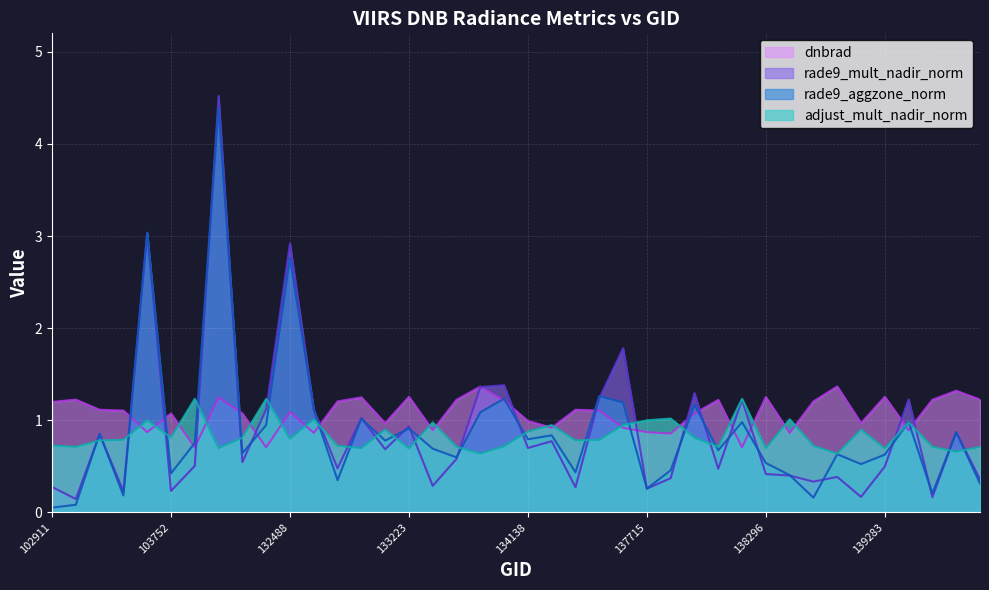

Reading left to right, transcribe all the data shown in this chart.

rade9_mult_nadir_norm: 102911=0.3	103031=0.1	103278=0.8	103396=0.2	103515=3.0	103752=0.2	103868=0.5	104346=4.5	132123=0.5	132296=1.1	132488=2.9	132669=1.1	132847=0.5	133027=1.0	133209=0.7	133223=0.9	133392=0.3	133404=0.6	133957=1.4	134124=1.4	134138=0.7	134308=0.8	134322=0.3	134505=1.2	137322=1.8	137715=0.3	137903=0.4	138092=1.3	138105=0.5	138282=1.2	138296=0.4	138688=0.4	138881=0.3	139094=0.4	139269=0.2	139283=0.5	139462=1.2	139475=0.2	139672=0.9	140059=0.4
rade9_aggzone_norm: 102911=0.1	103031=0.1	103278=0.9	103396=0.2	103515=3.0	103752=0.4	103868=0.8	104346=4.4	132123=0.6	132296=0.9	132488=2.8	132669=1.1	132847=0.3	133027=1.0	133209=0.8	133223=0.9	133392=0.7	133404=0.6	133957=1.1	134124=1.2	134138=0.8	134308=0.8	134322=0.4	134505=1.3	137322=1.2	137715=0.3	137903=0.5	138092=1.2	138105=0.7	138282=1.0	138296=0.5	138688=0.4	138881=0.2	139094=0.6	139269=0.5	139283=0.6	139462=1.0	139475=0.2	139672=0.9	140059=0.3
dnbrad: 102911=1.2	103031=1.2	103278=1.1	103396=1.1	103515=0.9	103752=1.1	103868=0.7	104346=1.2	132123=1.1	132296=0.7	132488=1.1	132669=0.9	132847=1.2	133027=1.2	133209=1.0	133223=1.3	133392=0.9	133404=1.2	133957=1.4	134124=1.2	134138=1.0	134308=0.9	134322=1.1	134505=1.1	137322=0.9	137715=0.9	137903=0.9	138092=1.1	138105=1.2	138282=0.7	138296=1.3	138688=0.9	138881=1.2	139094=1.4	139269=1.0	139283=1.3	139462=0.9	139475=1.2	139672=1.3	140059=1.2
adjust_mult_nadir_norm: 102911=0.7	103031=0.7	103278=0.8	103396=0.8	103515=1.0	103752=0.8	103868=1.2	104346=0.7	132123=0.8	132296=1.2	132488=0.8	132669=1.0	132847=0.7	133027=0.7	133209=0.9	133223=0.7	133392=1.0	133404=0.7	133957=0.6	134124=0.7	134138=0.9	134308=0.9	134322=0.8	134505=0.8	137322=0.9	137715=1.0	137903=1.0	138092=0.8	138105=0.7	138282=1.2	138296=0.7	138688=1.0	138881=0.7	139094=0.6	139269=0.9	139283=0.7	139462=1.0	139475=0.7	139672=0.7	140059=0.7